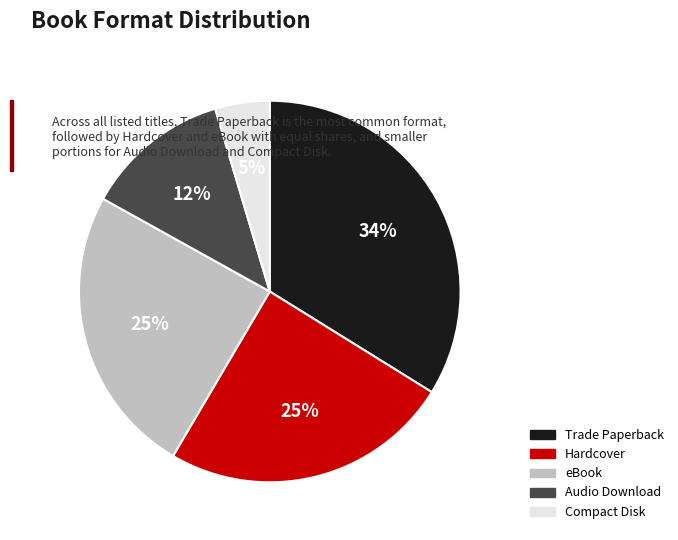

To the nearest percent, what is the average slice percentage?

20%